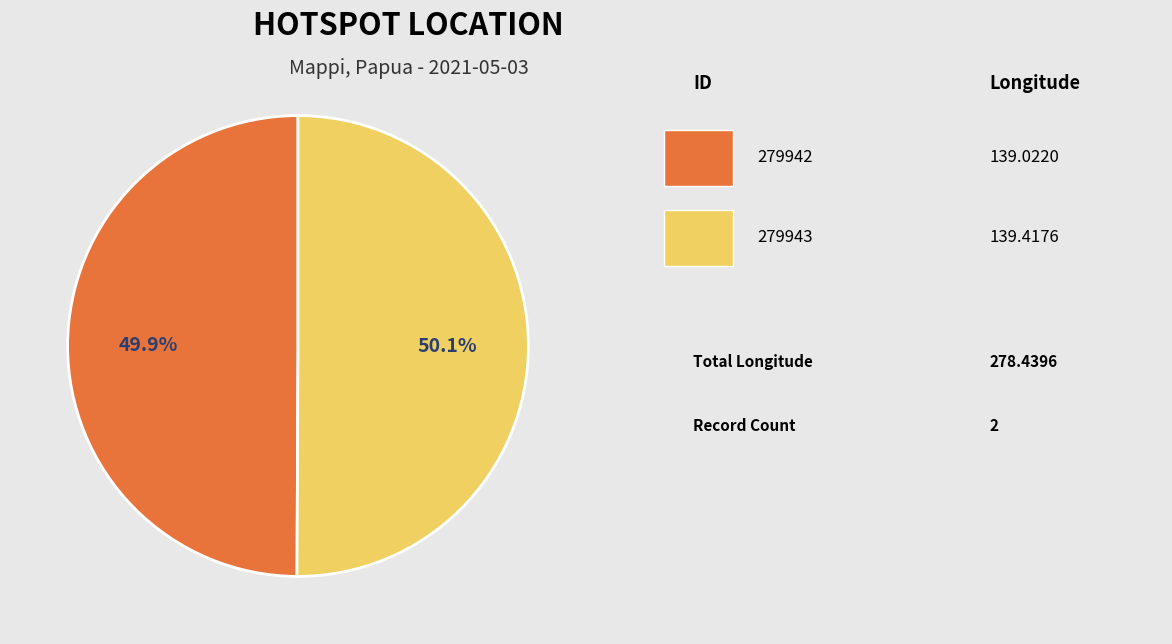

Does any single category account for the majority?

Yes